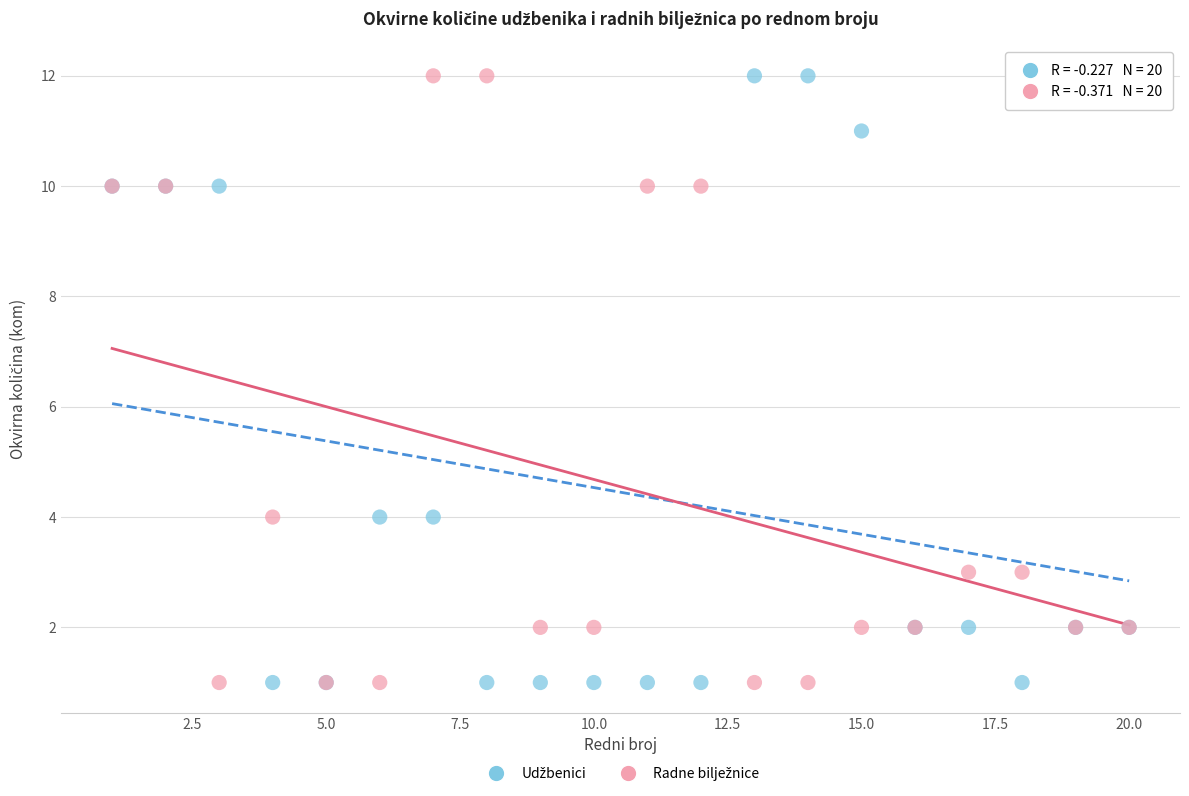

What is the X range (max minus min) for the scatter plot?

19